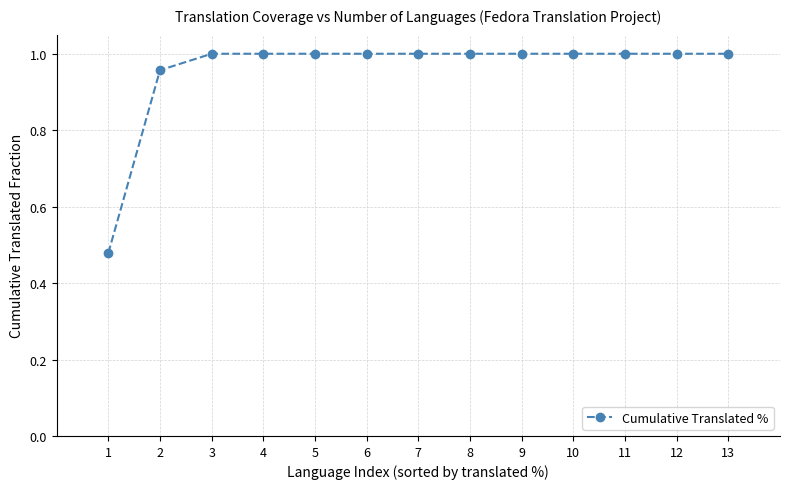

Which label corresponds to the smallest value in the chart?

1